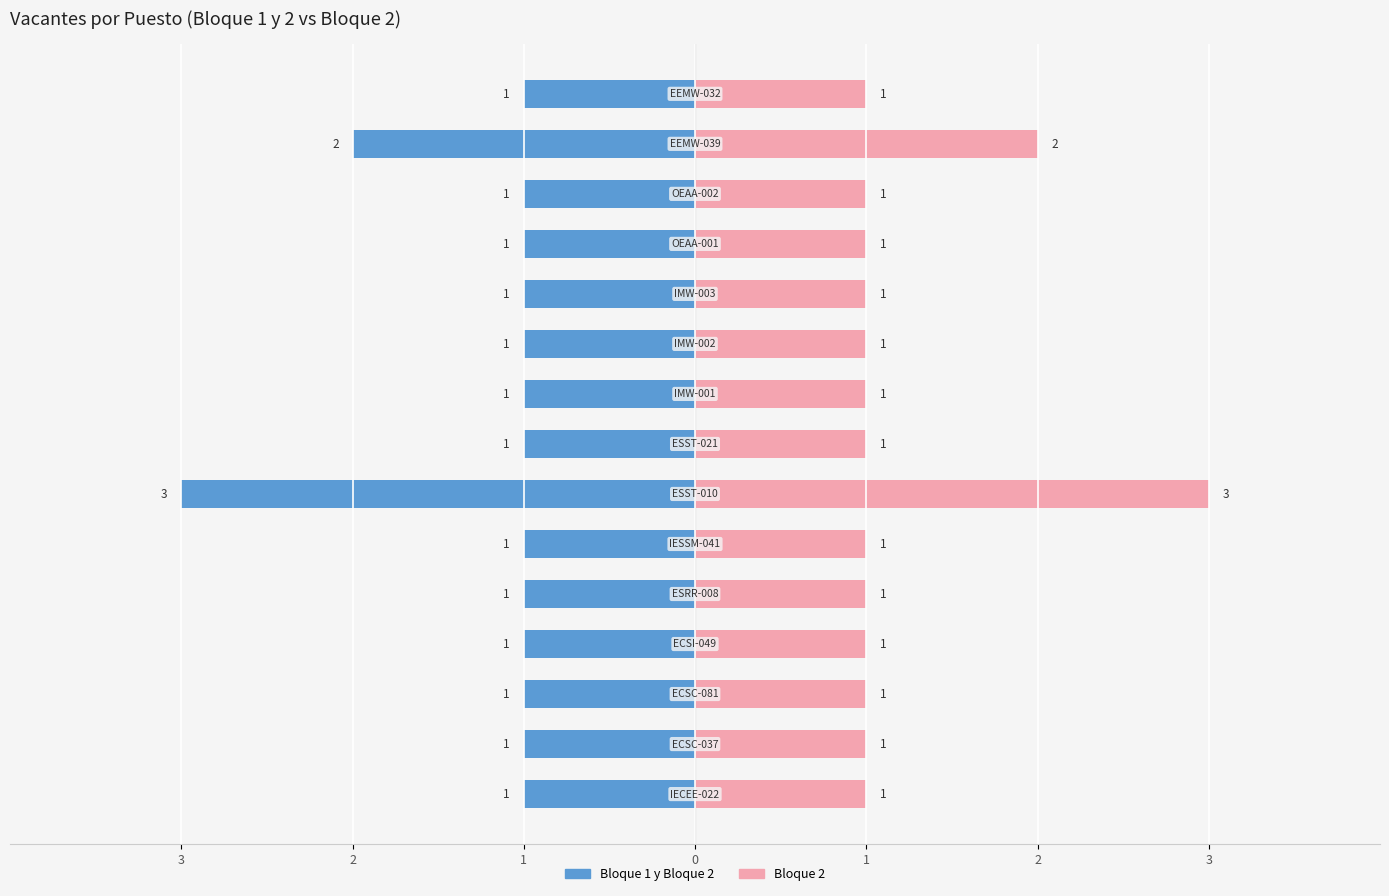

At EEMW-039, list the series in order from smallest to largest.

Bloque 1, Bloque 2